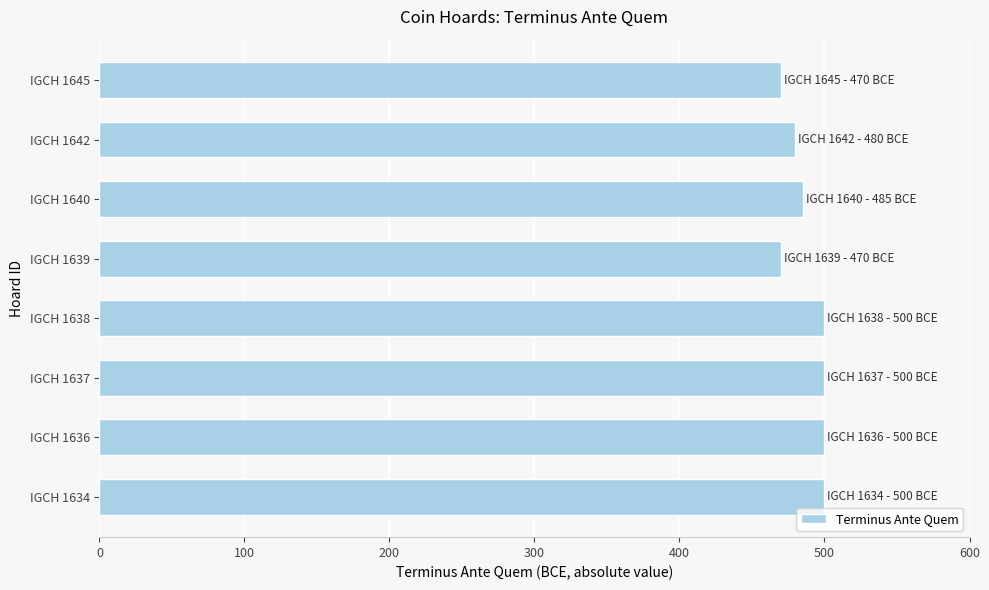

True or false: the data shows 746 at IGCH 1640.

False